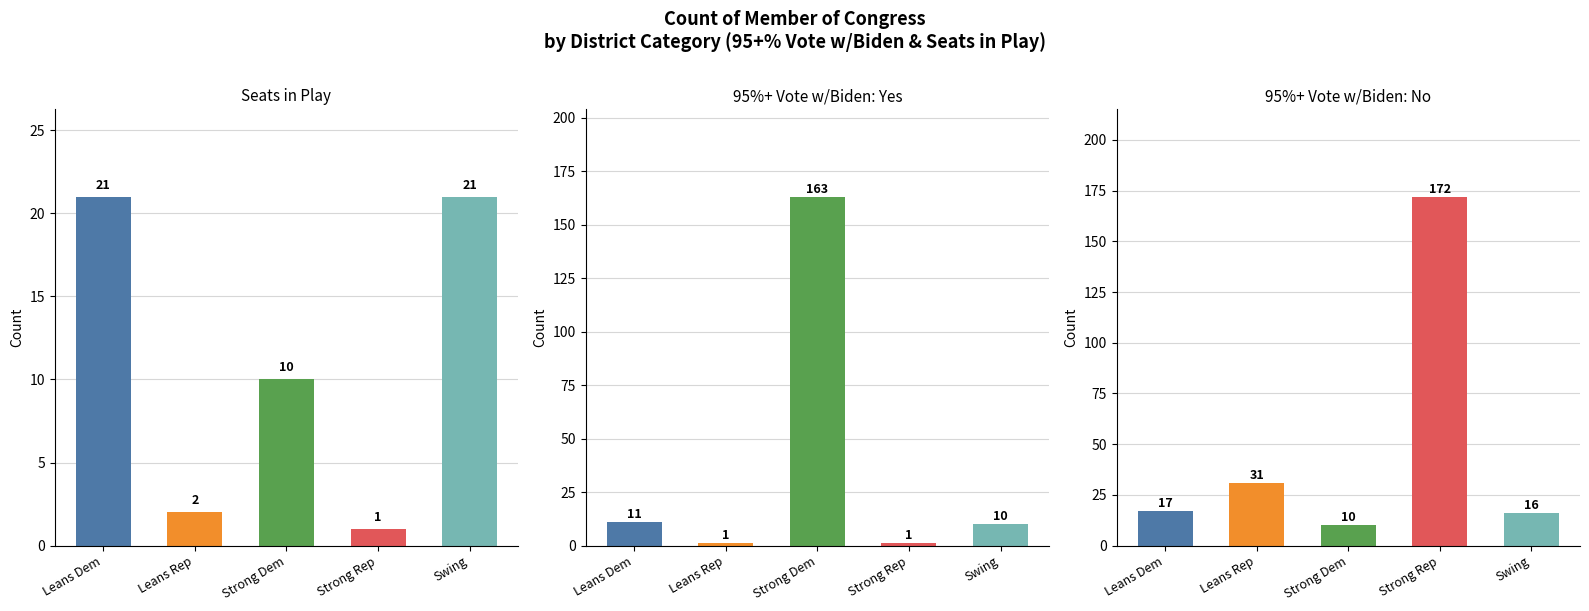

Which series has the largest total across all categories?

No (95+% w/Biden)